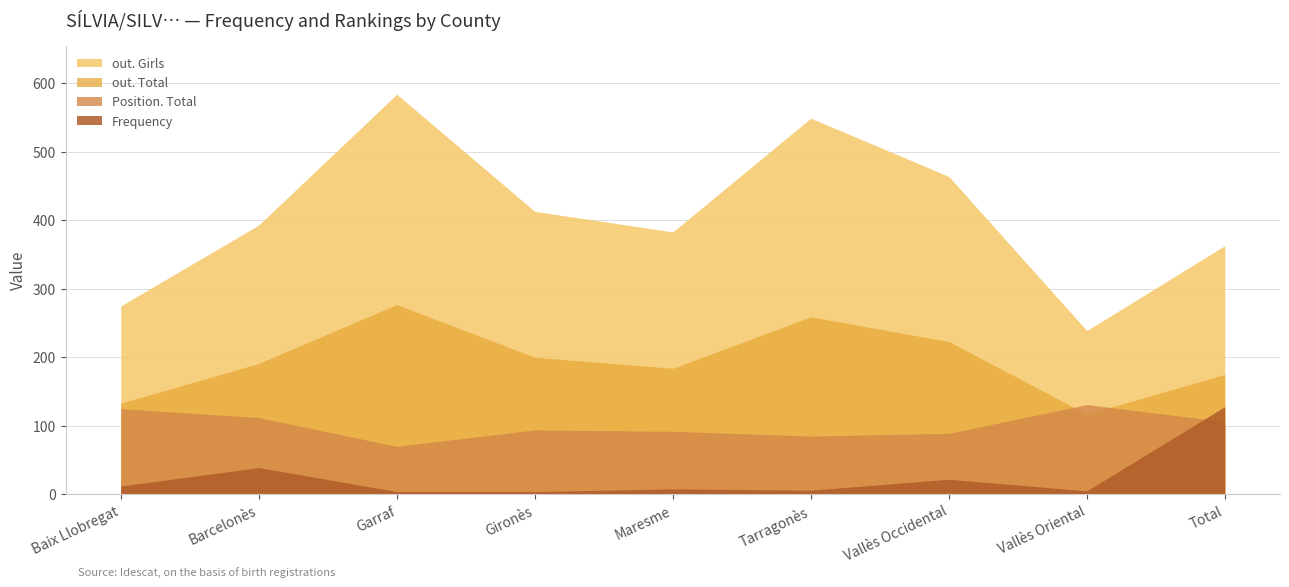

What is the spread (max minus min) of values at Vallès Occidental?

442